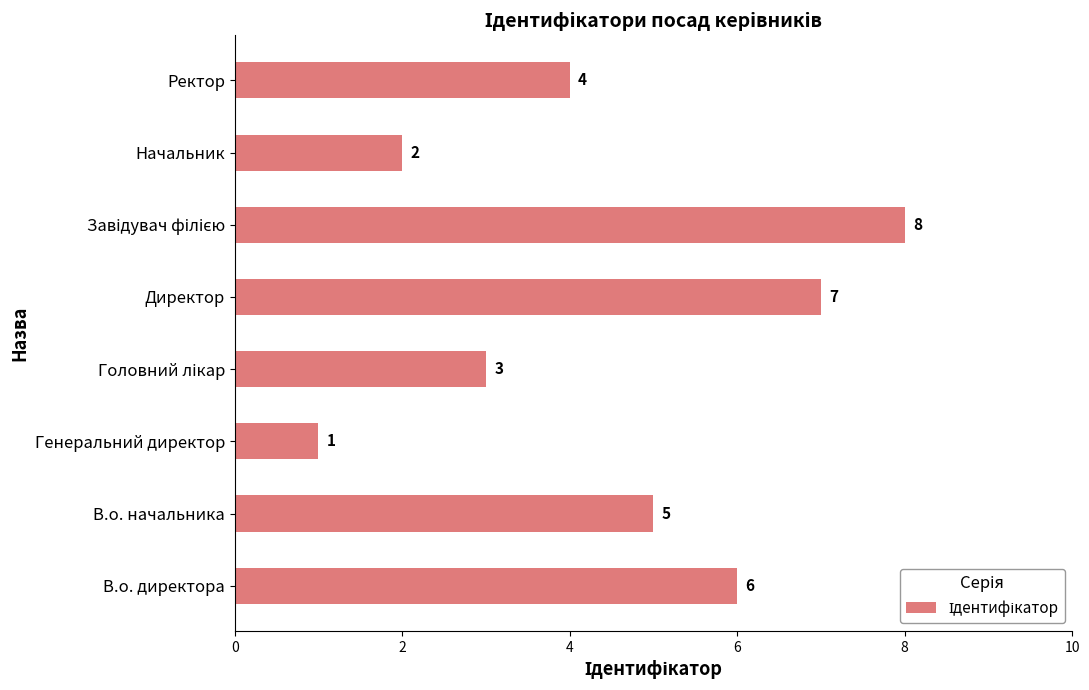

What is the minimum value shown in the chart?

1